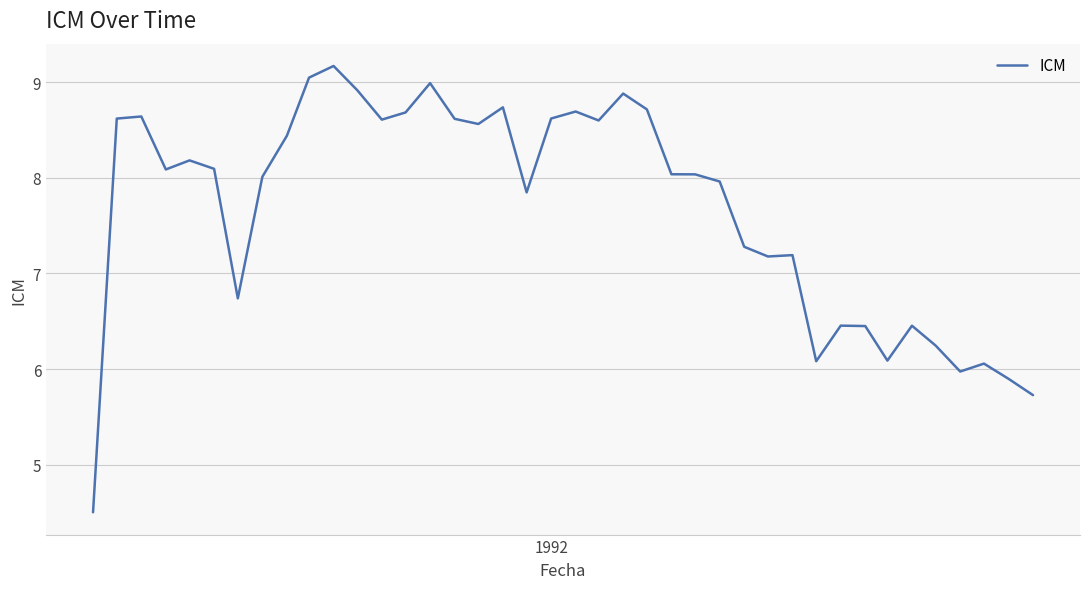

What is the greatest value displayed?

9.2